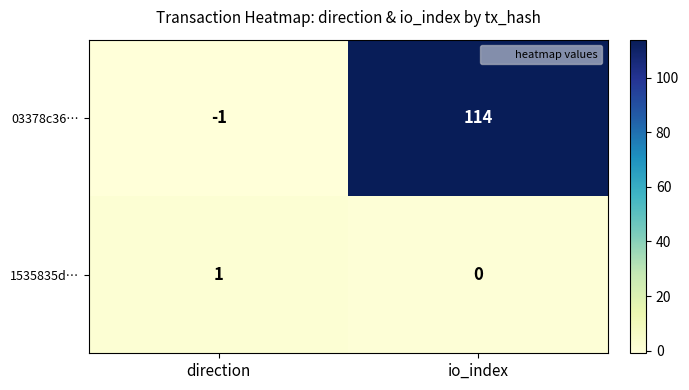

At which category is the sum across all series the highest?

io_index